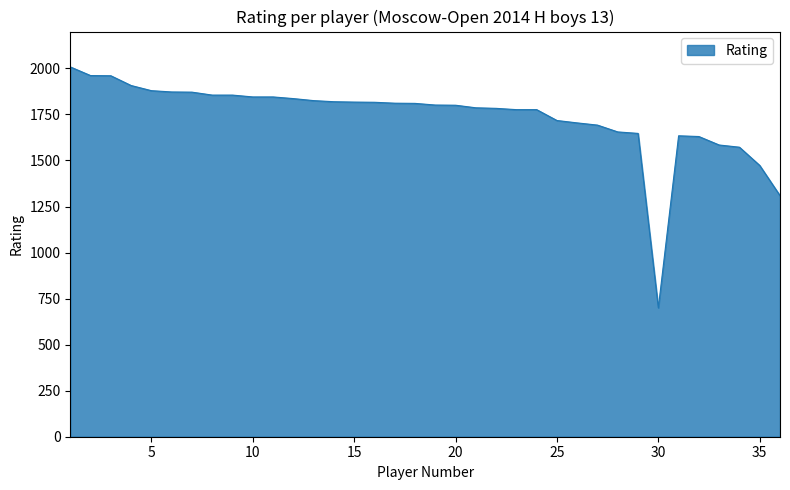

What is the maximum value shown in the chart?

2008